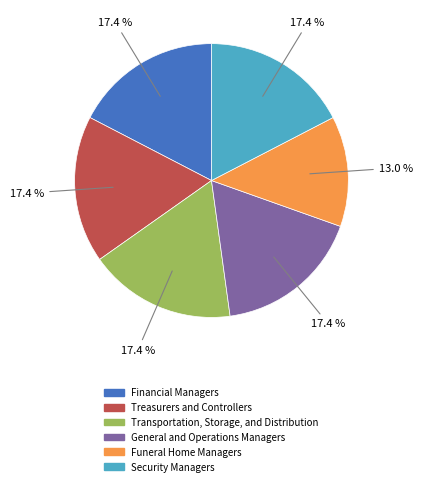

Is it true that Transportation, Storage, and Distribution is 27% of the pie?

False